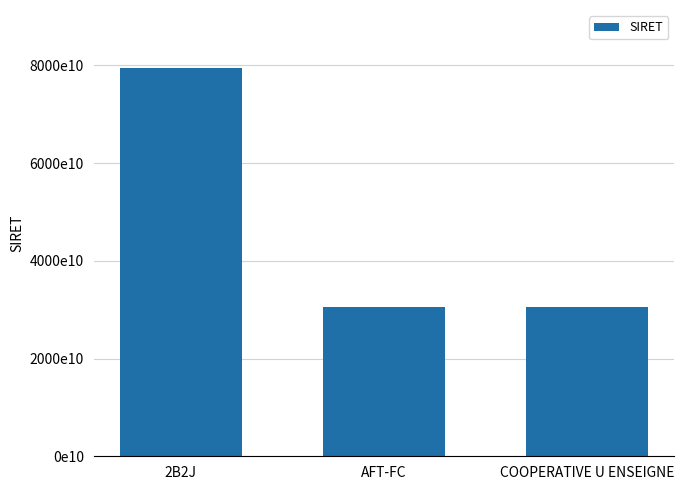

Does the chart contain any negative values?

No